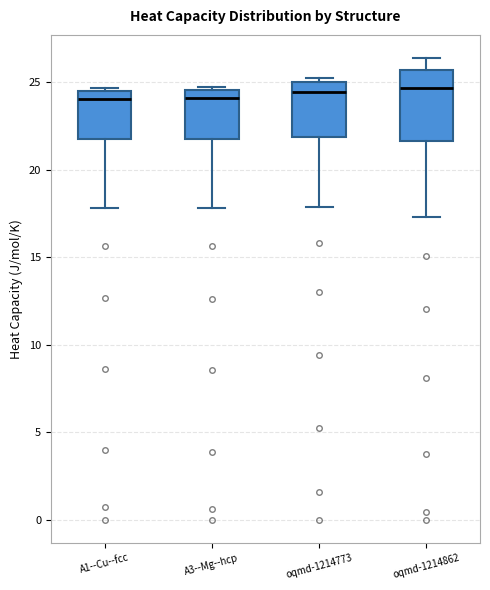

Comparing the boxes themselves (not the whiskers), which one is the tallest?

oqmd-1214862